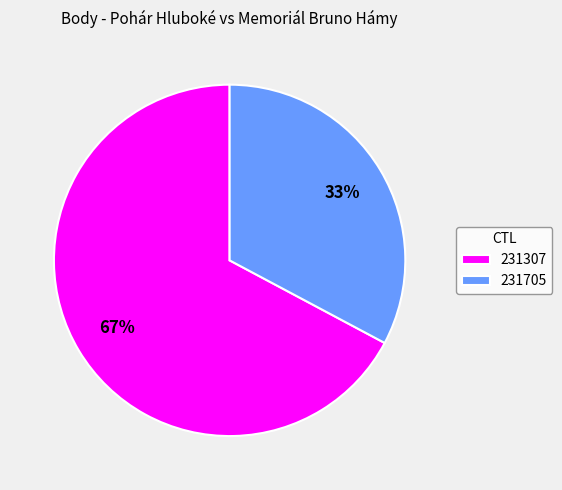

To the nearest percent, what percentage of the pie is 231705?

33%